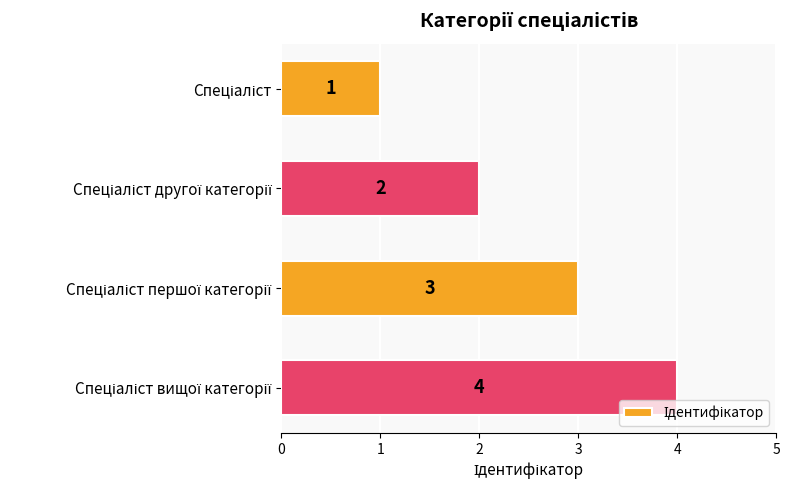

What is the maximum value shown in the chart?

4